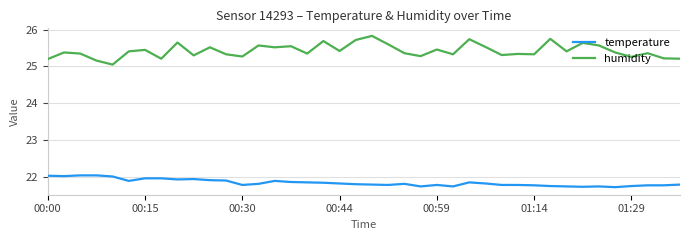

Which series has the largest range (max minus min)?

humidity